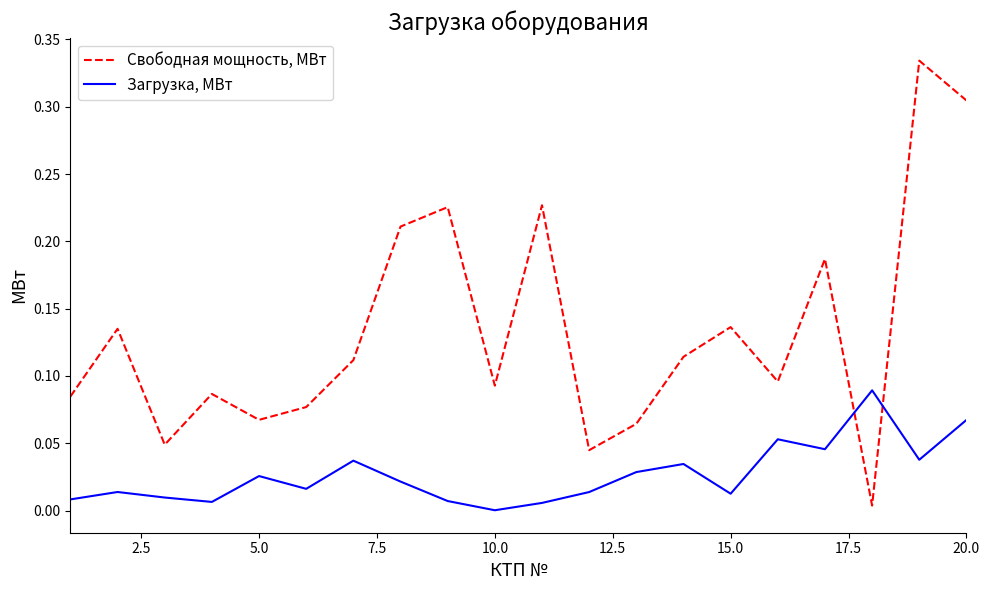

True or false: Свободная мощность, МВт and Загрузка, МВт intersect in this chart.

True